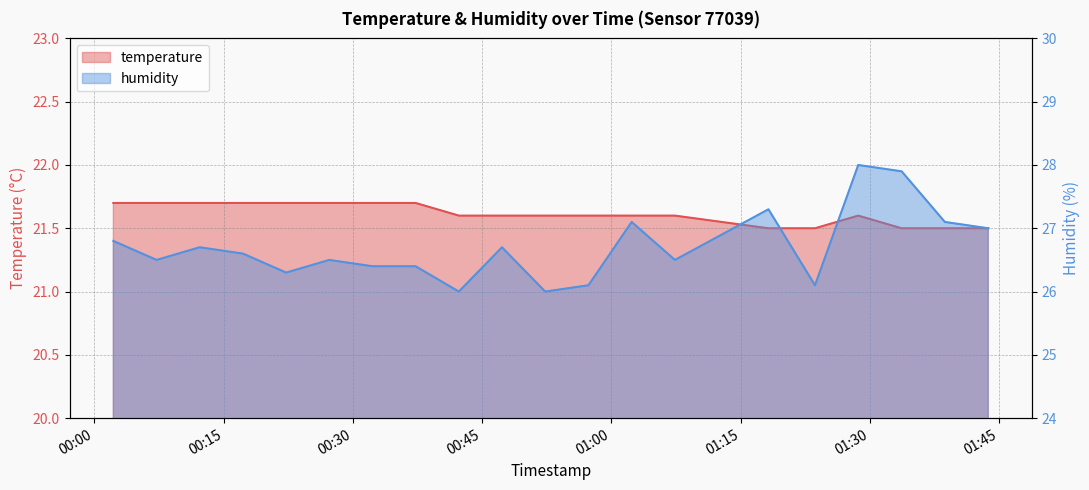

What is the average value of the humidity series?

26.7